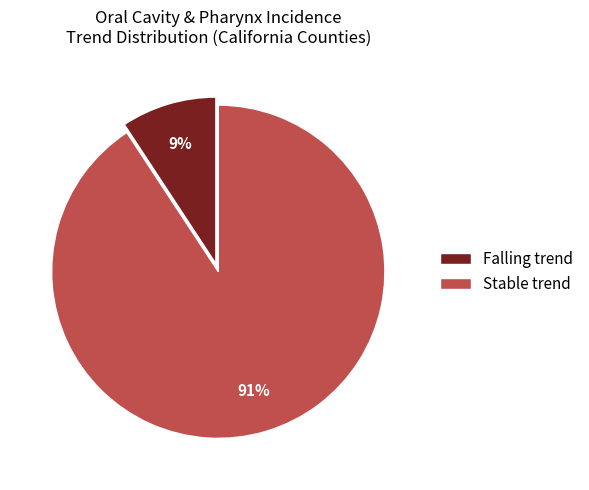

To the nearest percent, what is the combined percentage of Stable trend and Falling trend?

100%